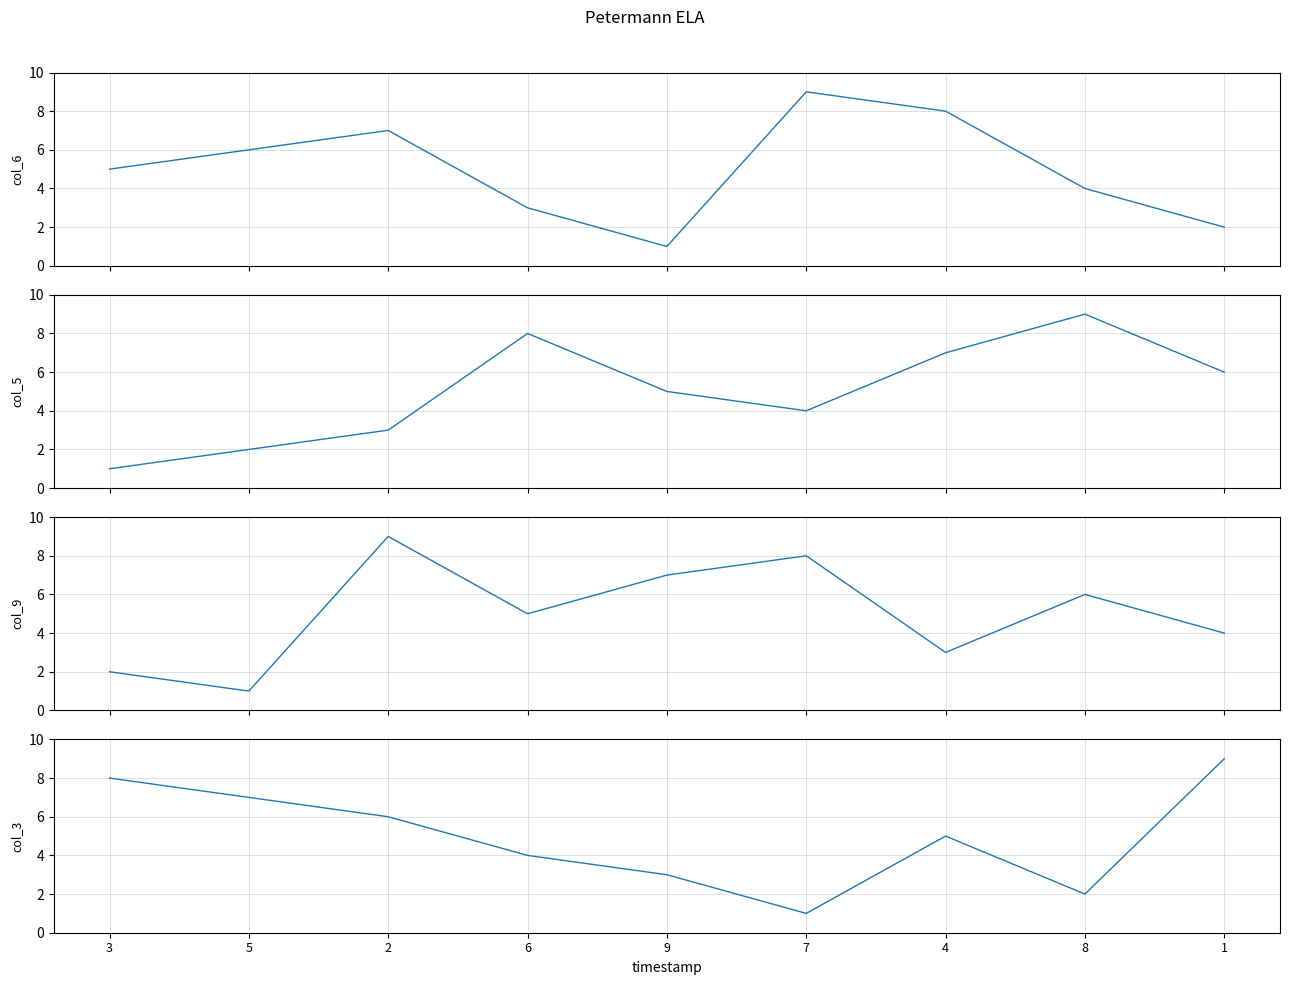

True or false: col_5 and col_6 intersect in this chart.

True